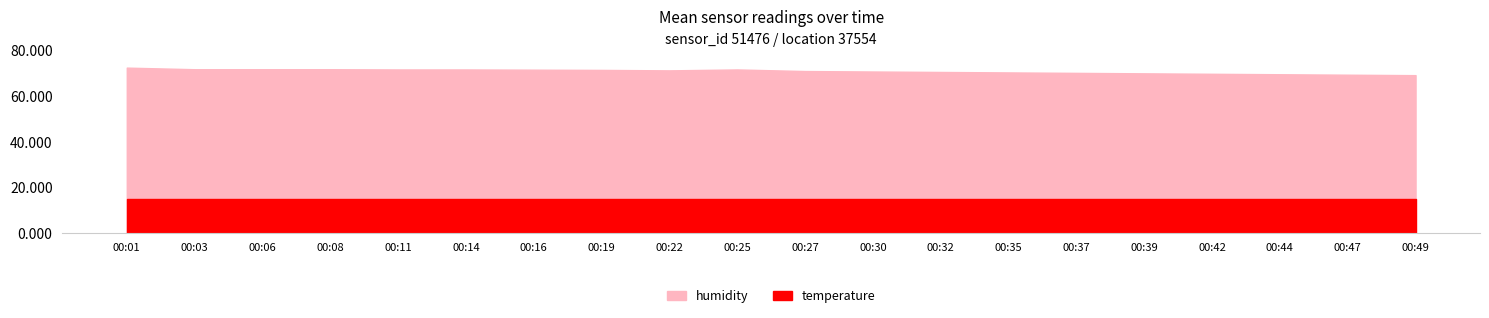

At which category does the data reach its first local valley?

00:22